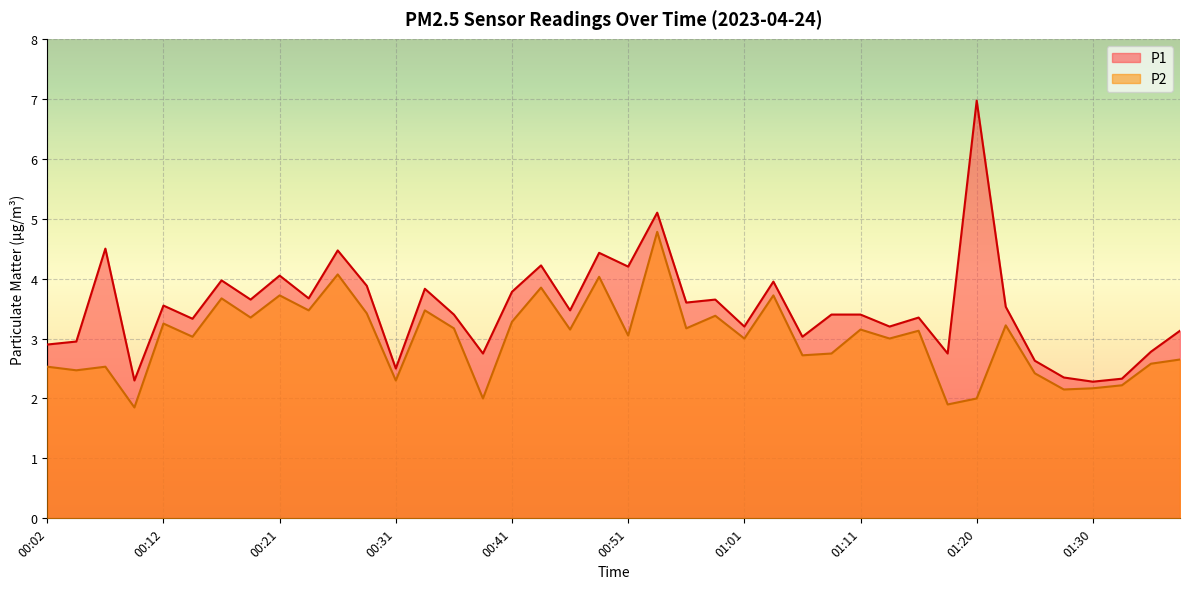

What is the average value of the P1 series?

3.5